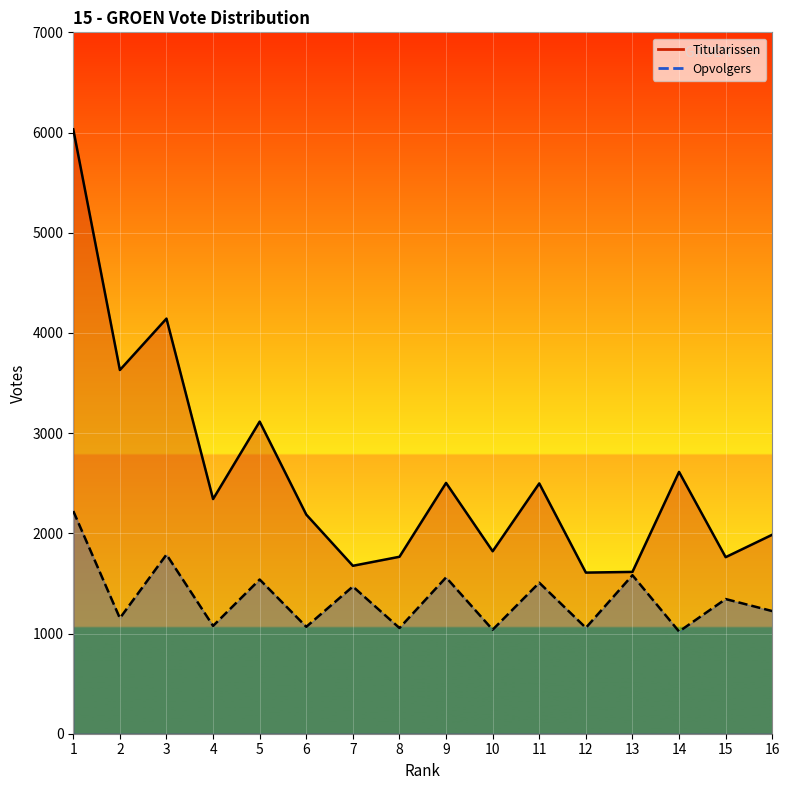

At which category does Titularissen reach its first local valley?

2